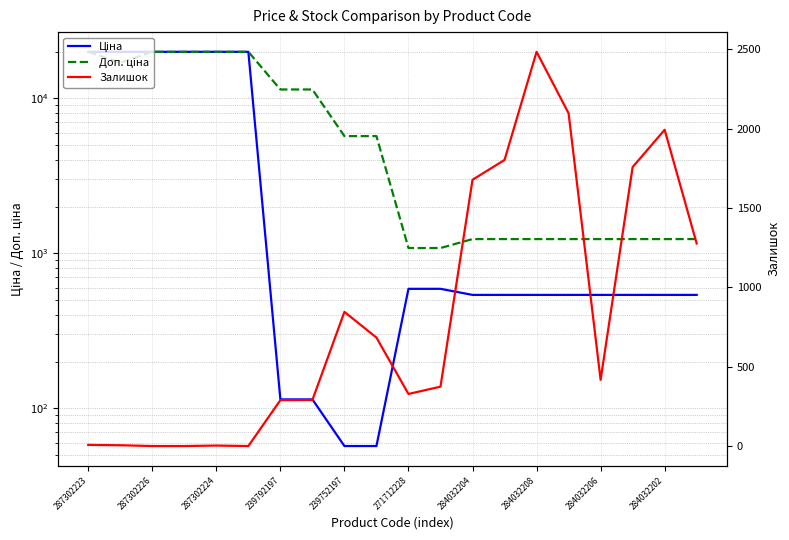

How many intersections are there between Залишок and Доп. ціна?

3